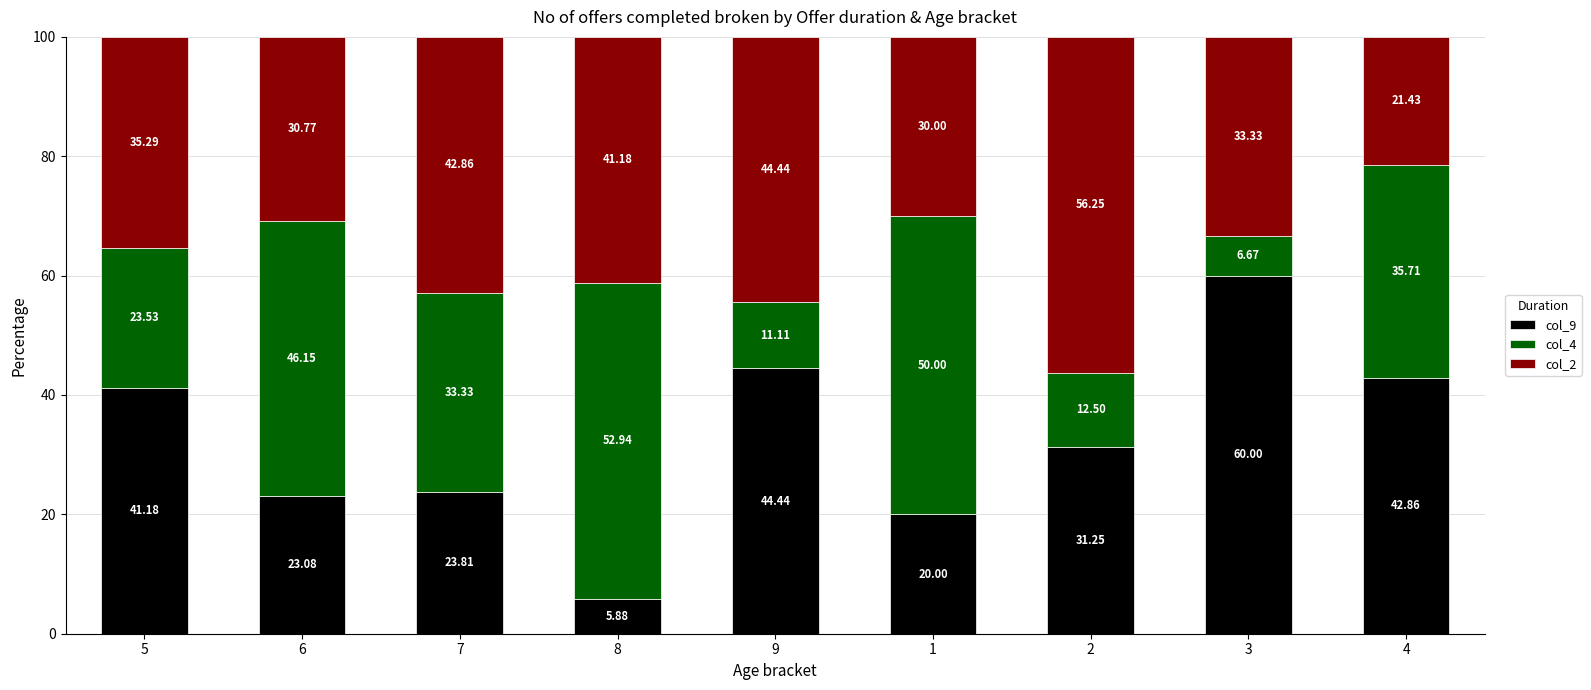

What is the total value across all series at 2?

100.0